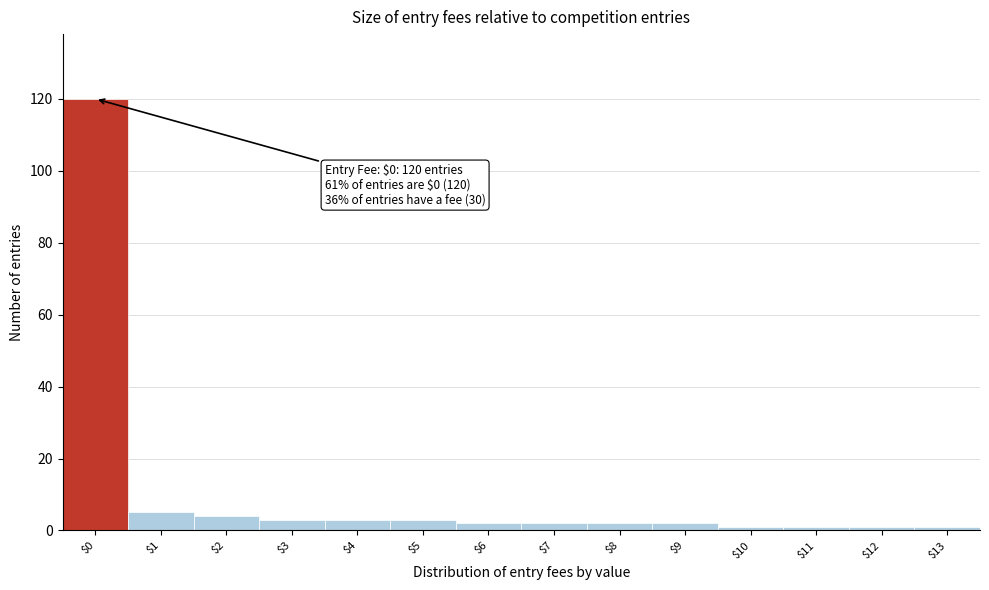

Over which range of the x-axis is the bar tallest?

-0.5 to 0.5